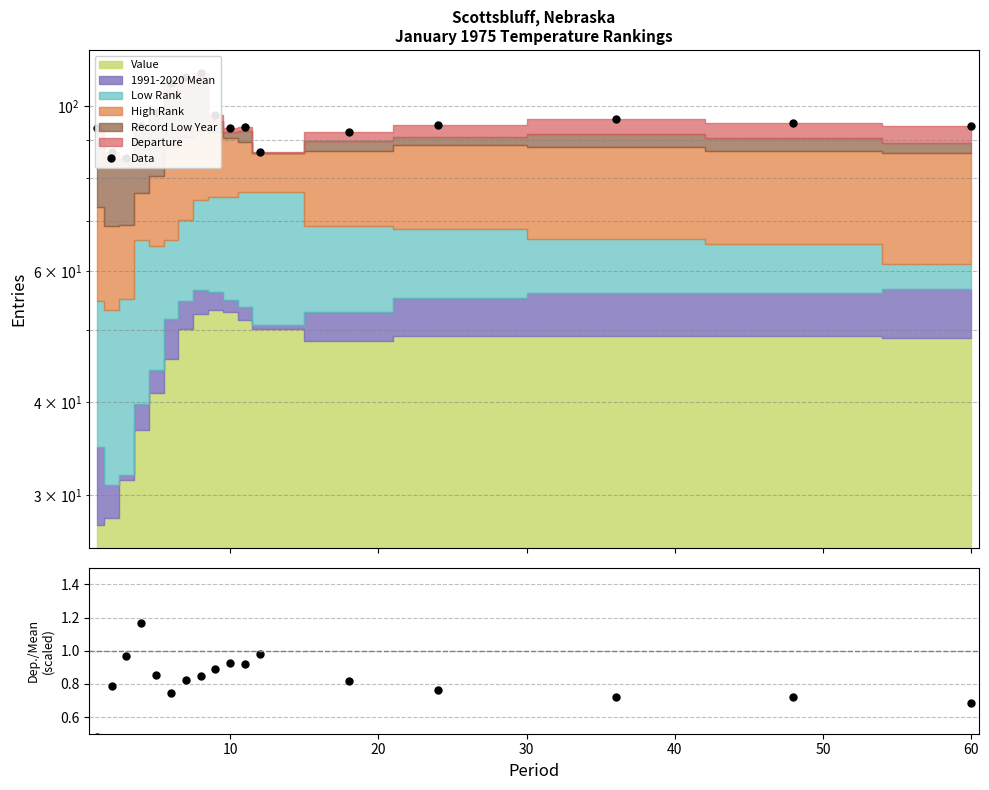

True or false: Departure/Mean ratio has more than 2 points higher than both neighbors.

True